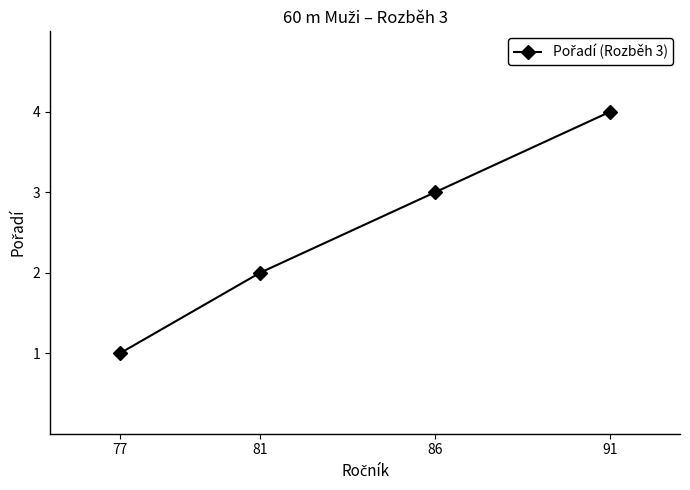

Is it true that the value at 81 is 2?

True